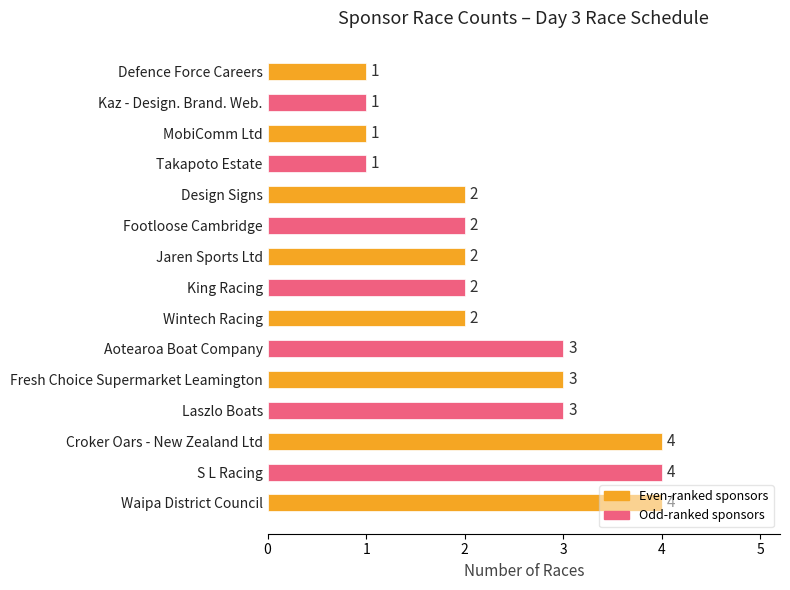

Between S L Racing and King Racing, which is larger?

S L Racing